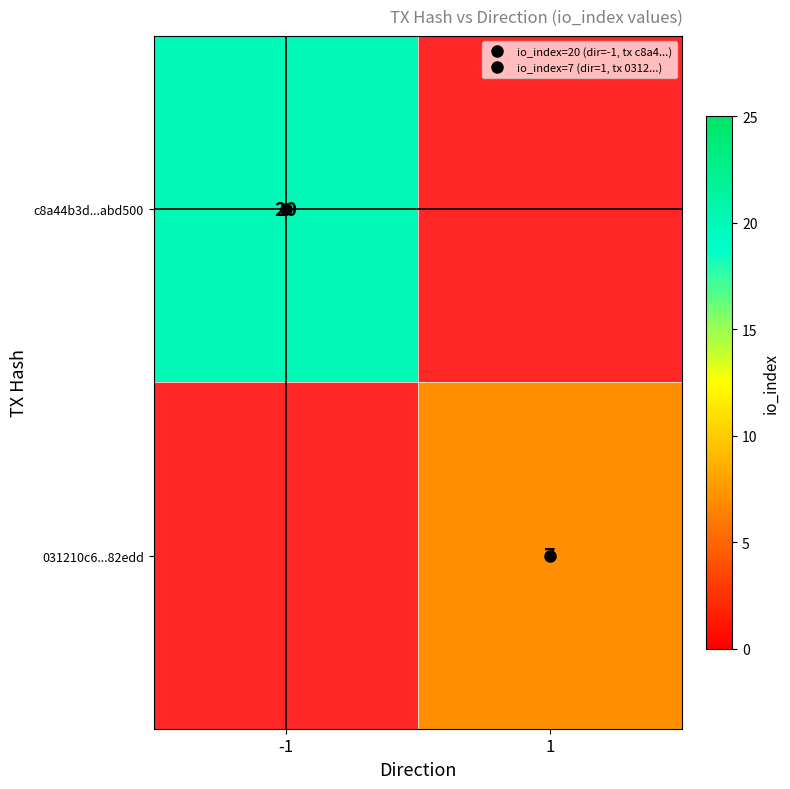

What is the maximum value for c8a44b3d...abd500?

20.0